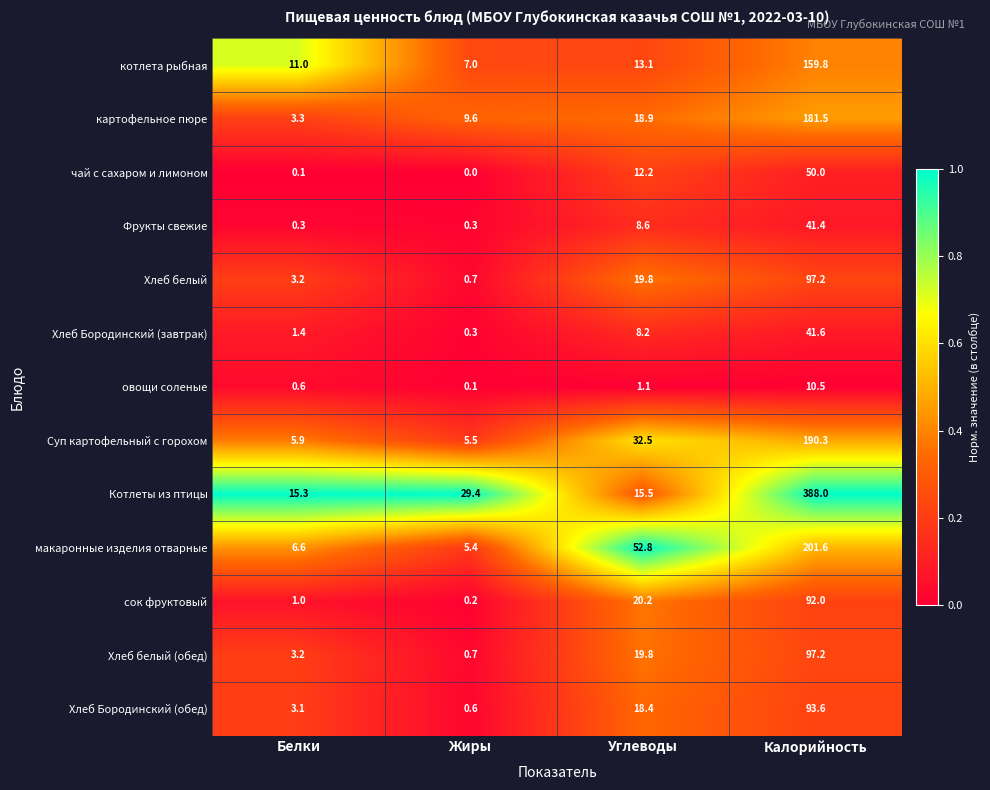

True or false: Хлеб Бородинский (завтрак) has a value of 56.0 at Калорийность.

False